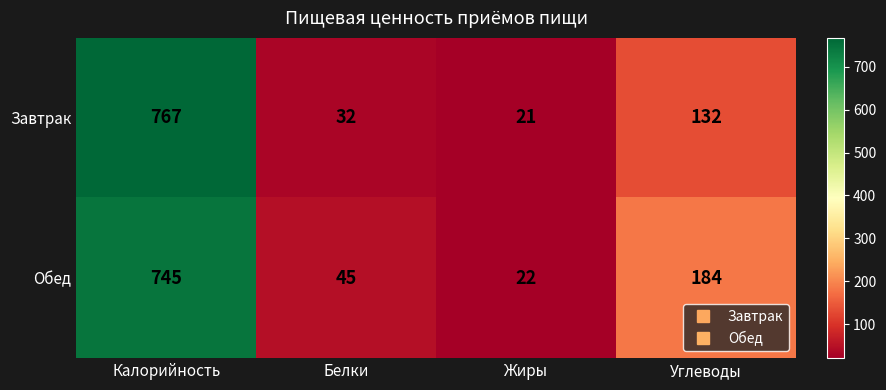

What is the total value across all series at Калорийность?

1512